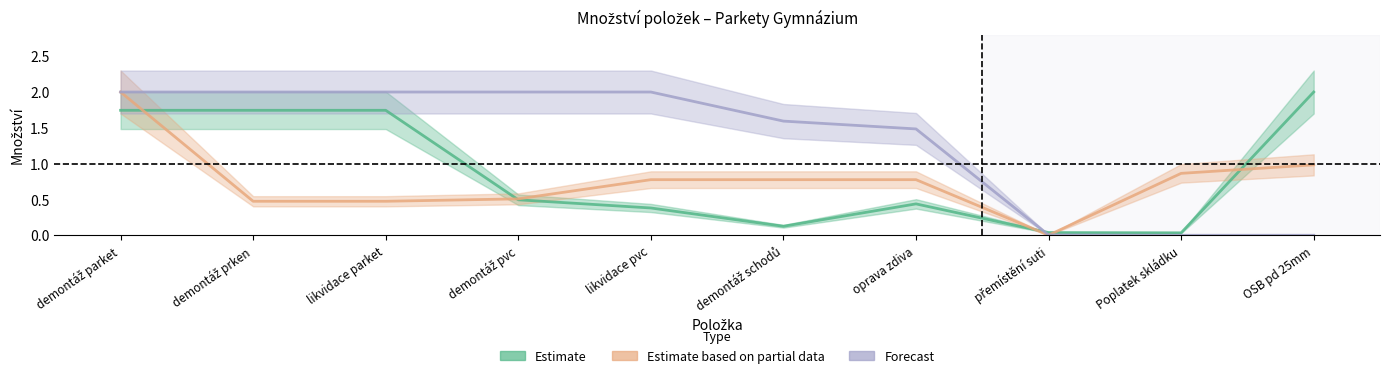

What is the difference between the maximum and minimum values in the Forecast series?

2.0